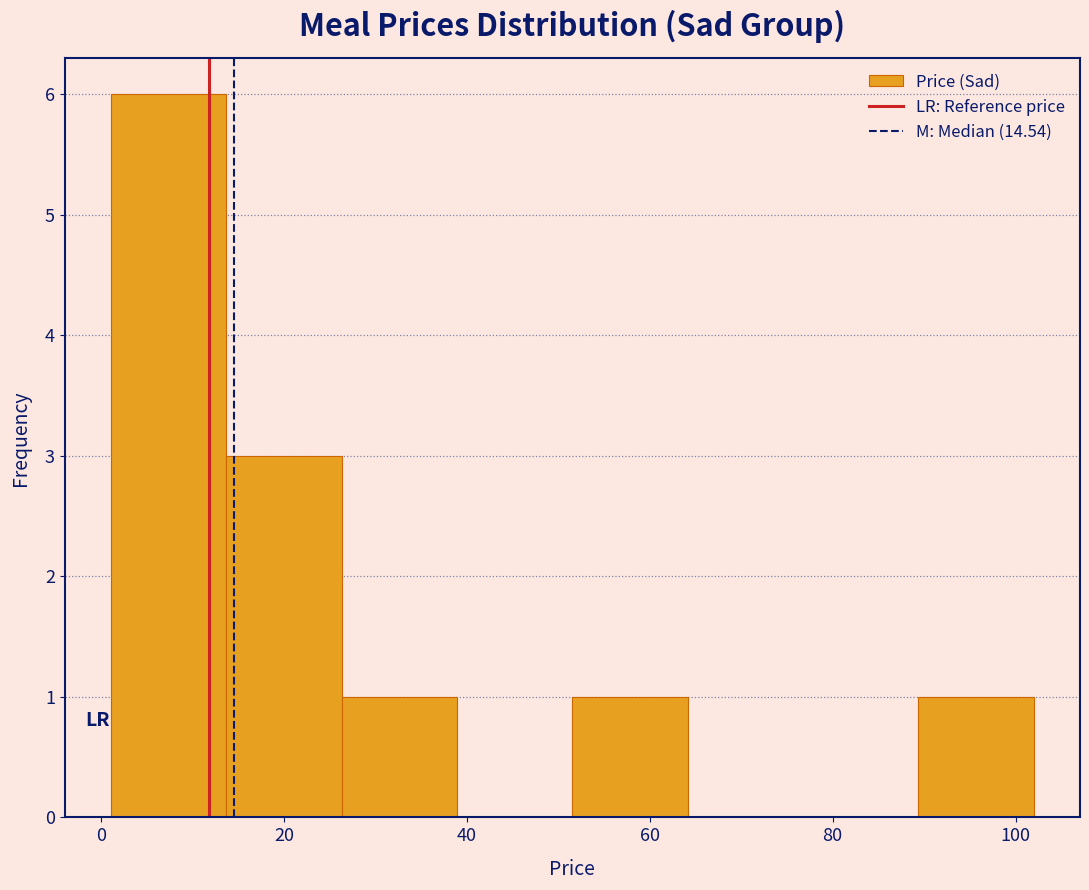

Reading left to right, list every bar in this chart as the range it spans on the x-axis followed by its height. Neither the bar edges nor the heights are printed on the chart, so give them approximately, as read against the axes.

2 to 14: 6
14 to 26: 3
26 to 38: 1
38 to 52: 0
52 to 64: 1
64 to 76: 0
76 to 90: 0
90 to 102: 1